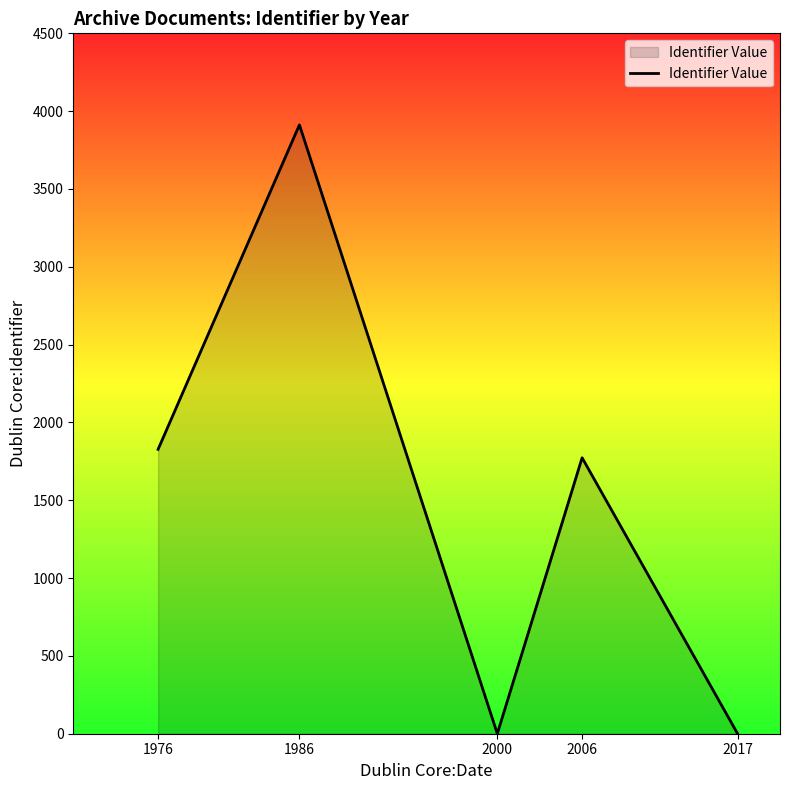

Where is the data nearest to the value 1956?

1976